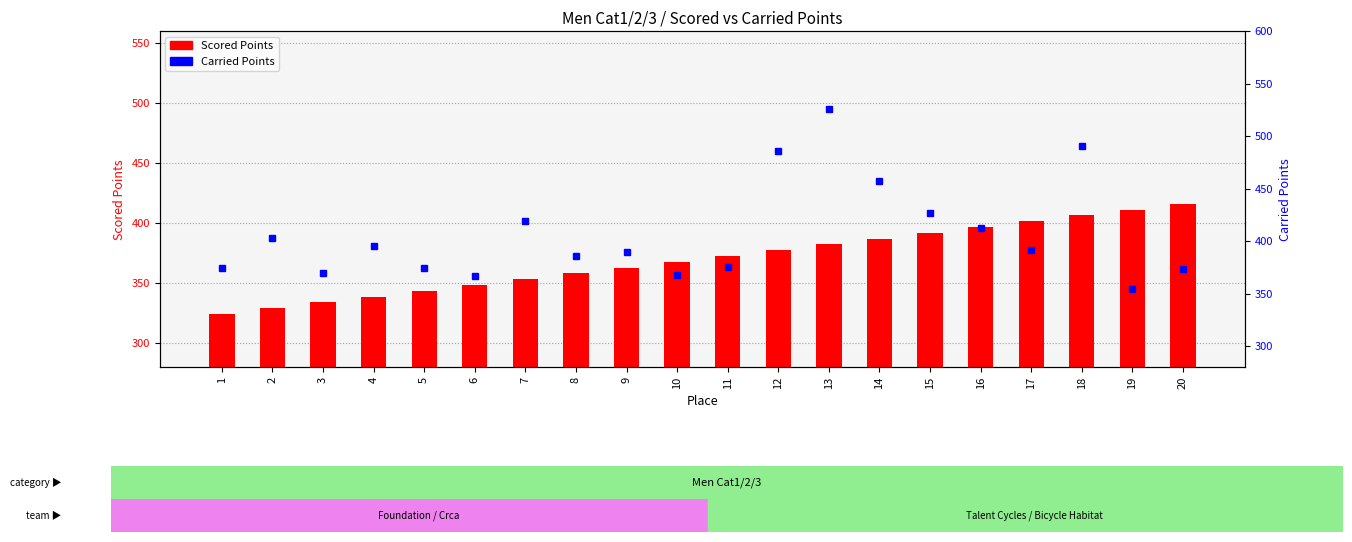

What is the sum of the Carried Points values at 15 and 13?

952.4